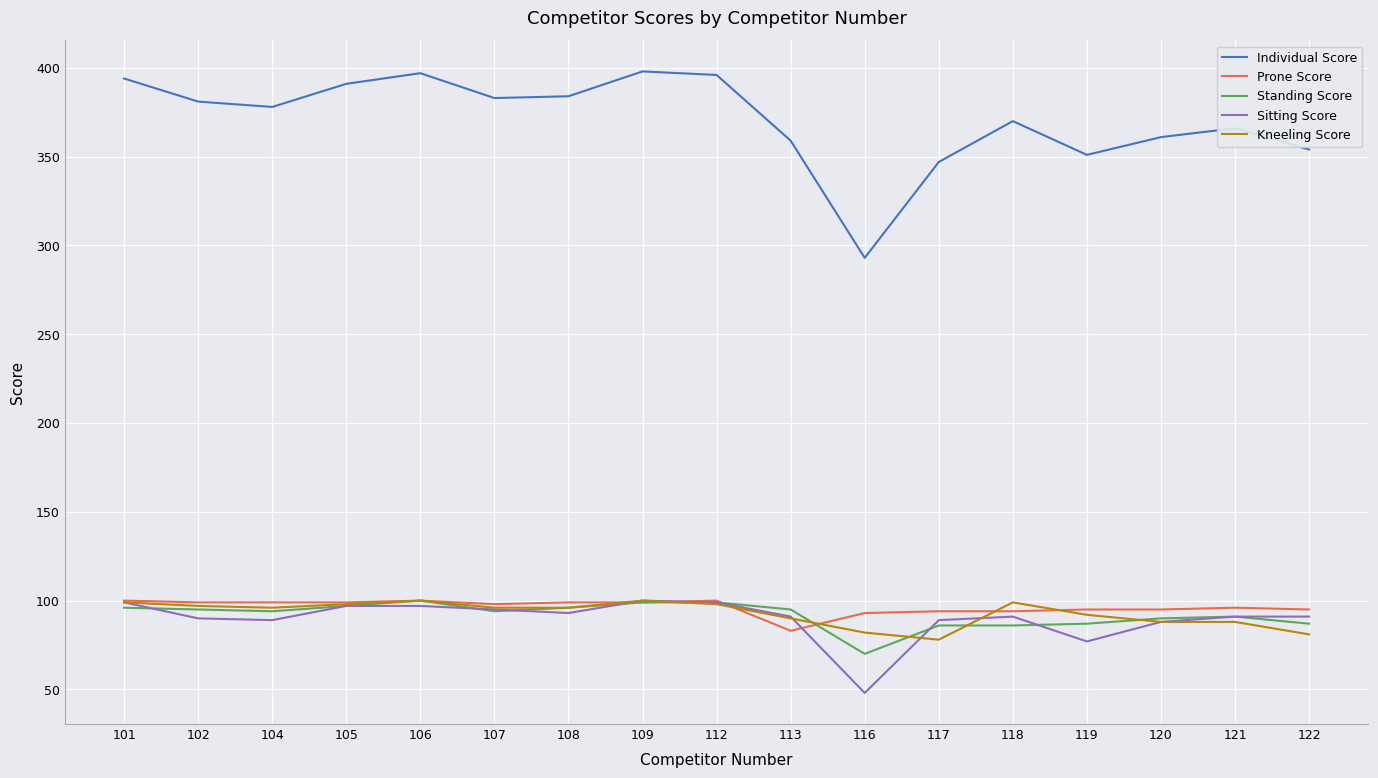

Is the value of Individual Score at 122 greater than the value of Standing Score at 121?

Yes